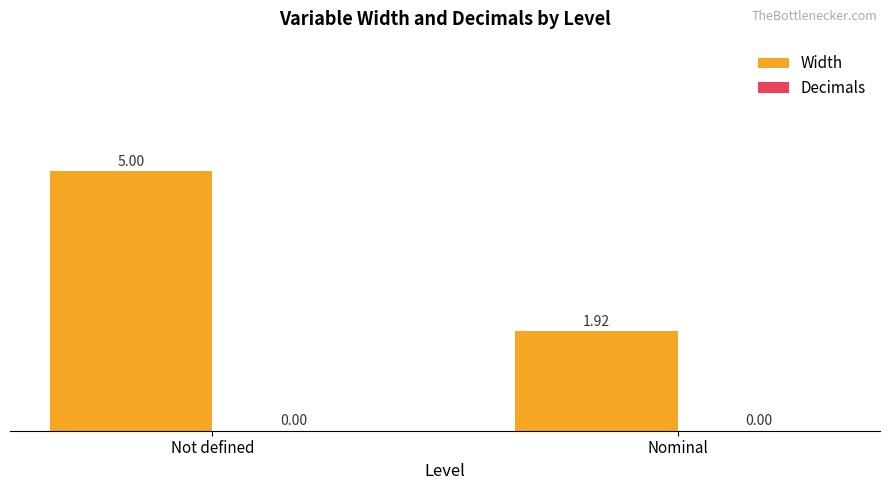

List the labels in order of value, smallest first.

Nominal, Not defined